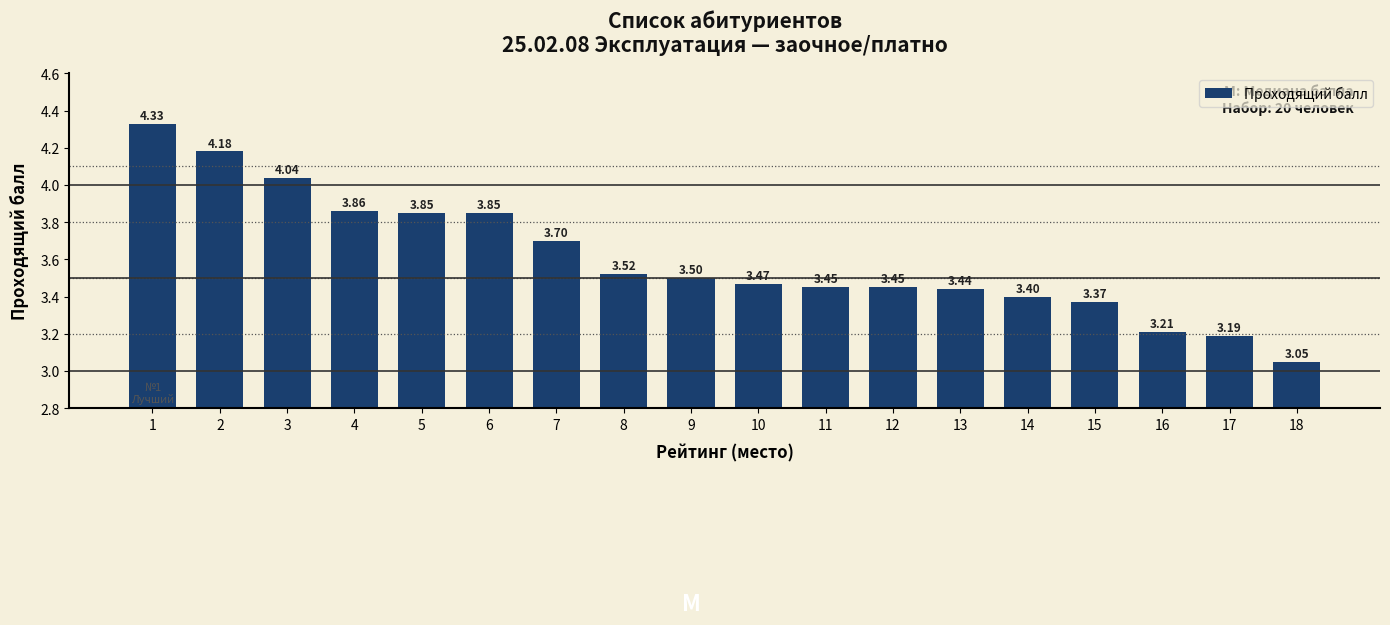

Read the value at 10.

3.5